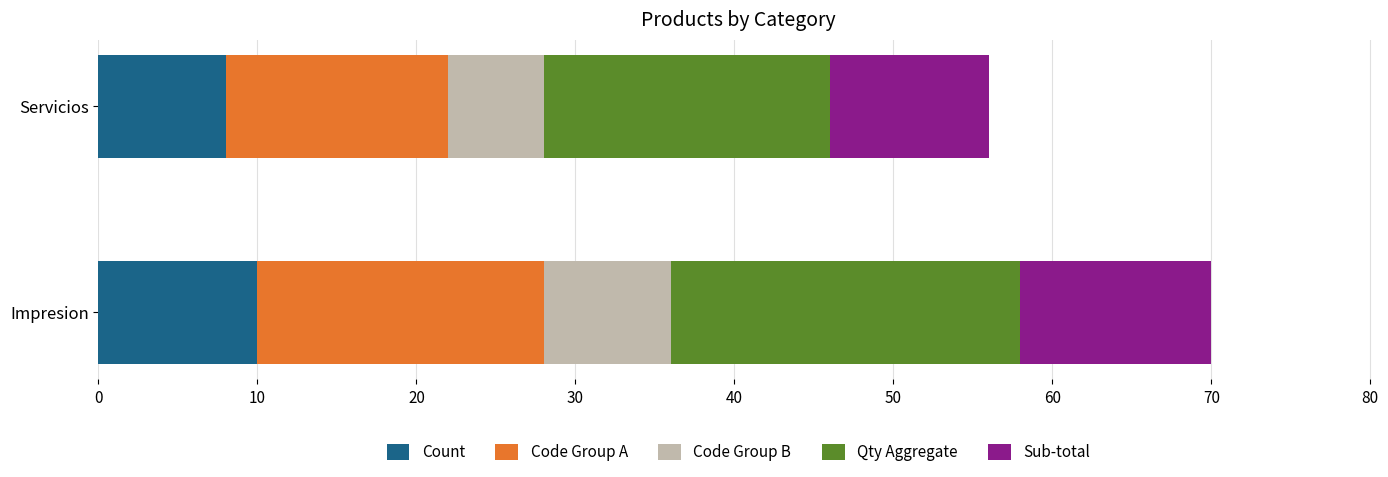

What is the sum of all Count values?

18